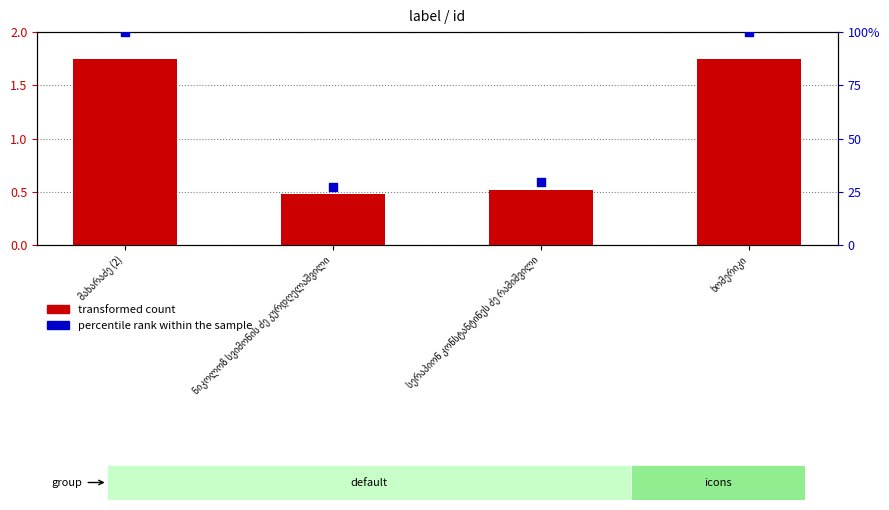

At which category is the sum across all series the highest?

ხომერიკი